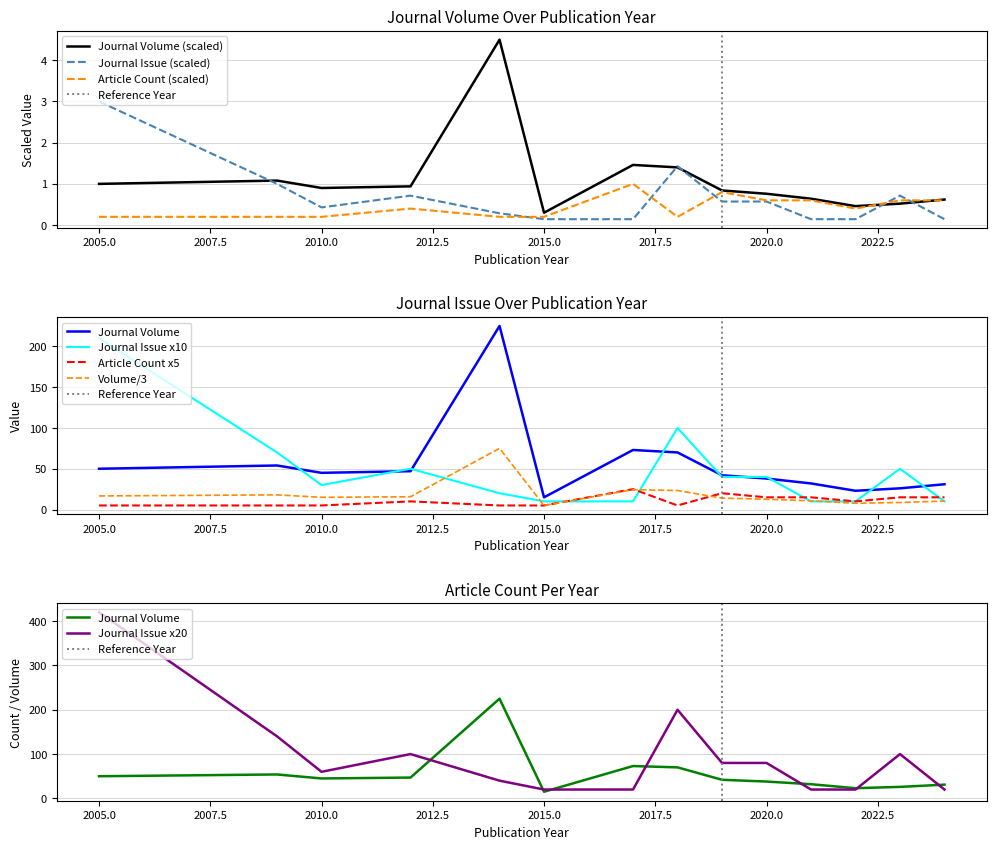

Is it true that Article Count (scaled) equals 0.2 at 2010.0?

True